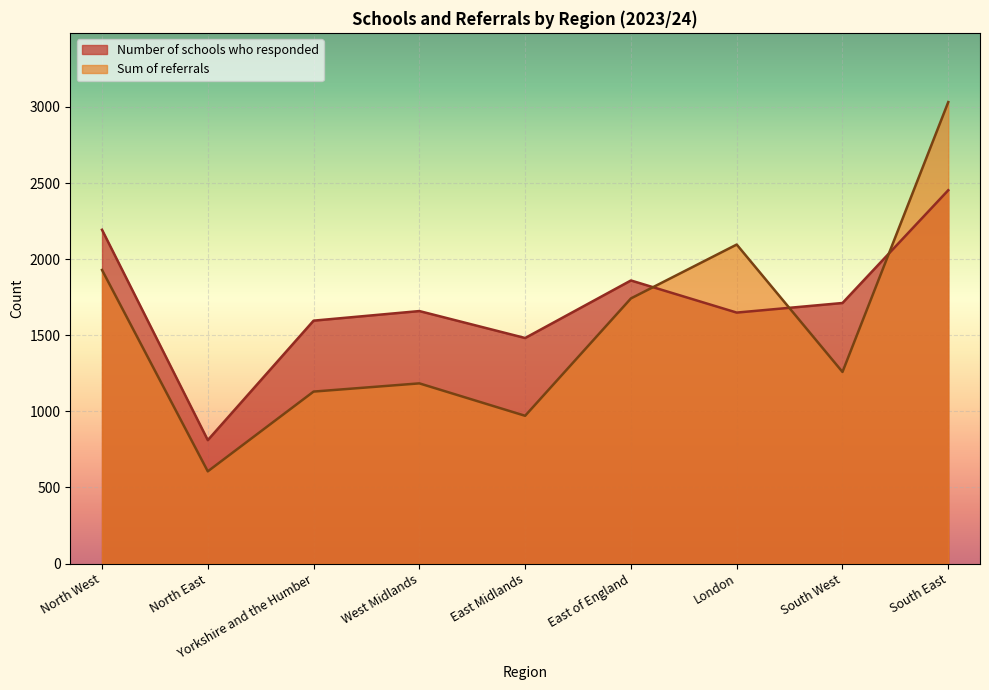

What is the difference between the Number of schools who responded values at North East and London?

838